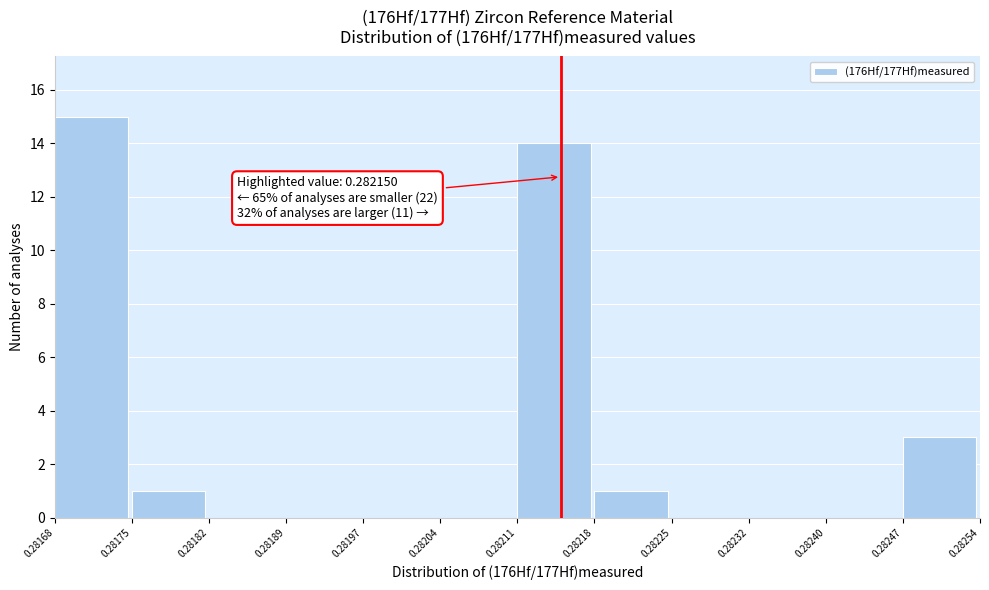

Which range on the x-axis has the tallest bar?

0.28168 to 0.28175